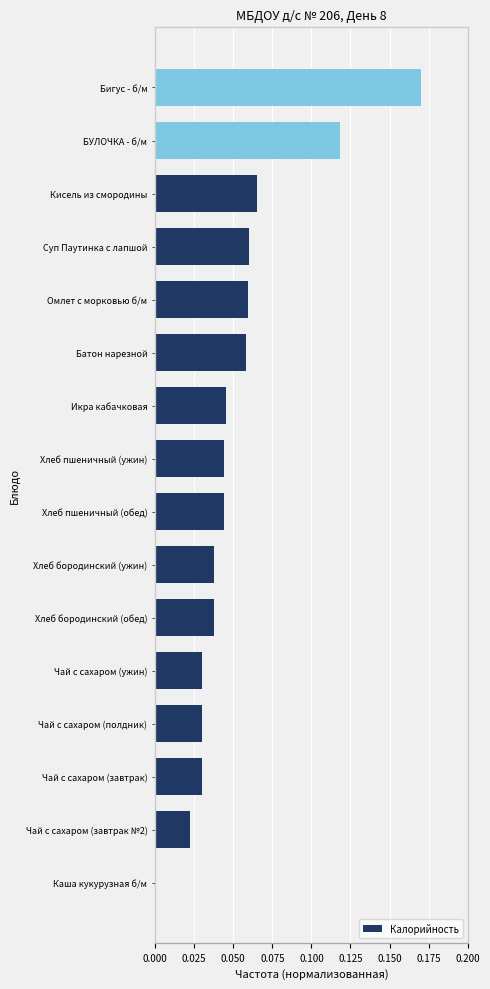

What is the sum of all values?

0.9